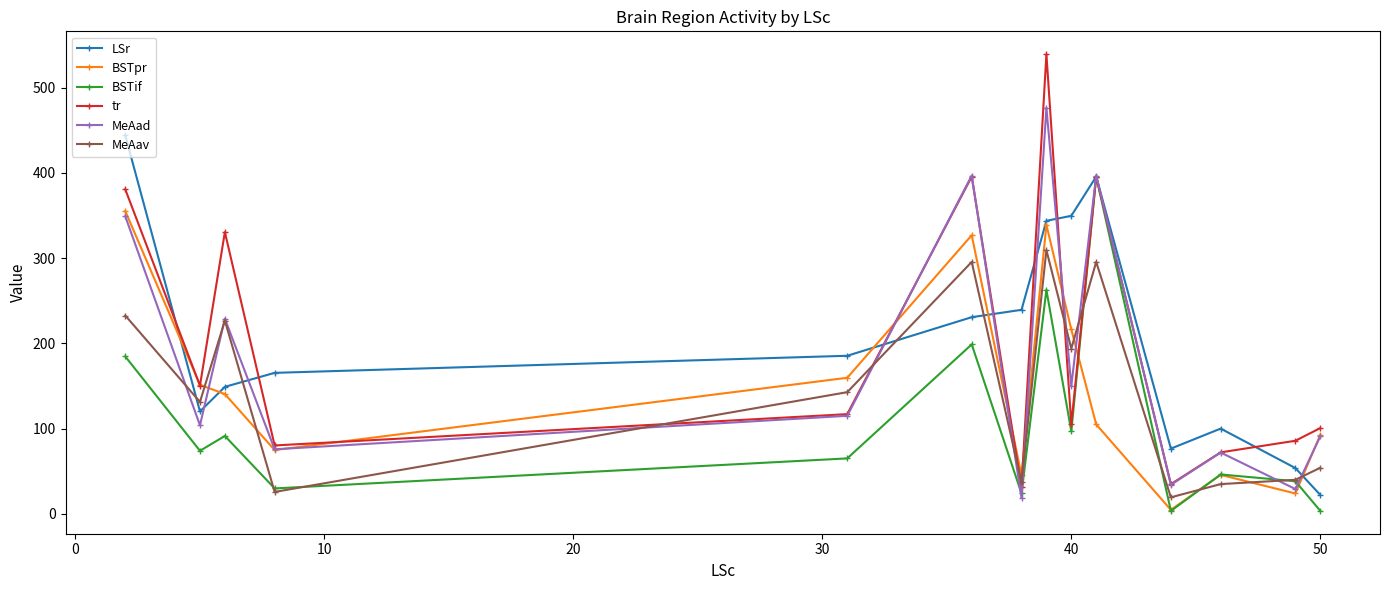

How many values in the BSTpr series exceed 140?

7